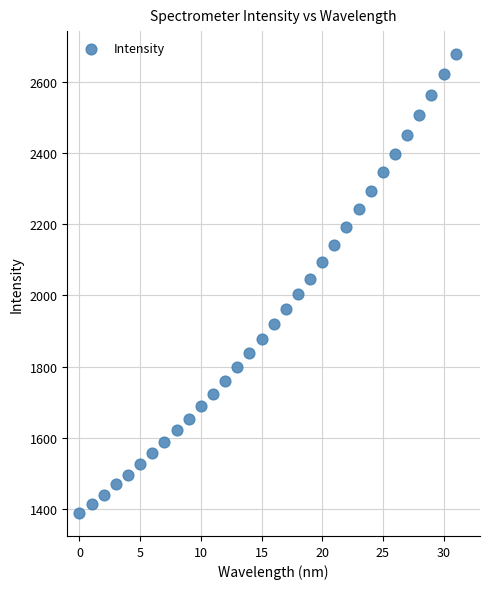

What is the range of Y values (max minus min)?

1290.2